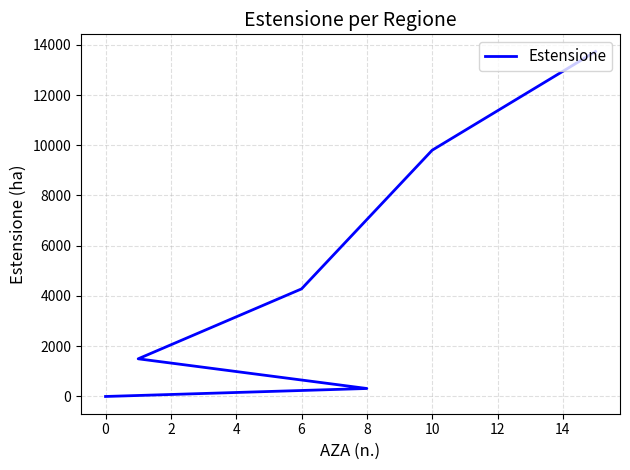

True or false: the data shows -9336.0 at 0.

False